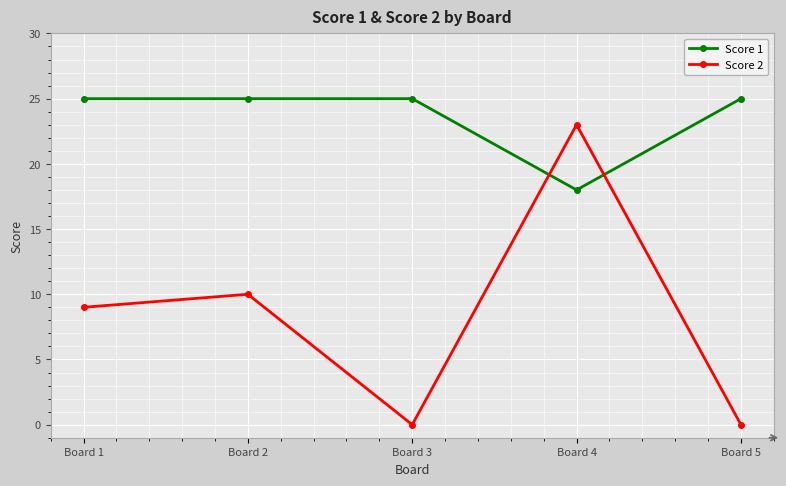

What is the difference between the highest and lowest values at Board 1?

16